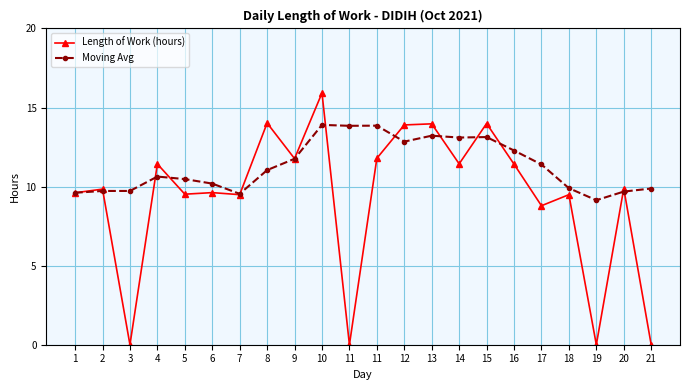

How many distinct data groups are displayed?

2